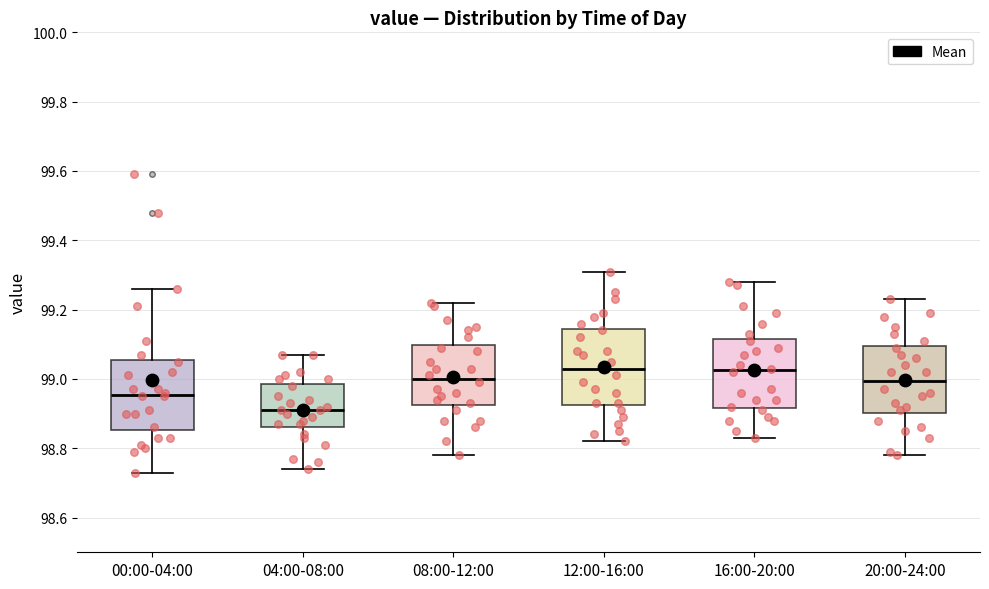

Reading left to right, transcribe this box plot: for each box, give where its median line is, the range the box spans, and where its two whiskers end, as read against the y-axis. The values are not printed on the chart, so give them approximately, as read against the axis.

00:00-04:00: median 98.96, box 98.86 to 99.06, whiskers 98.74 to 99.26
04:00-08:00: median 98.92, box 98.86 to 98.98, whiskers 98.74 to 99.08
08:00-12:00: median 99.00, box 98.92 to 99.10, whiskers 98.78 to 99.22
12:00-16:00: median 99.04, box 98.92 to 99.14, whiskers 98.82 to 99.32
16:00-20:00: median 99.02, box 98.92 to 99.12, whiskers 98.84 to 99.28
20:00-24:00: median 99.00, box 98.90 to 99.10, whiskers 98.78 to 99.24